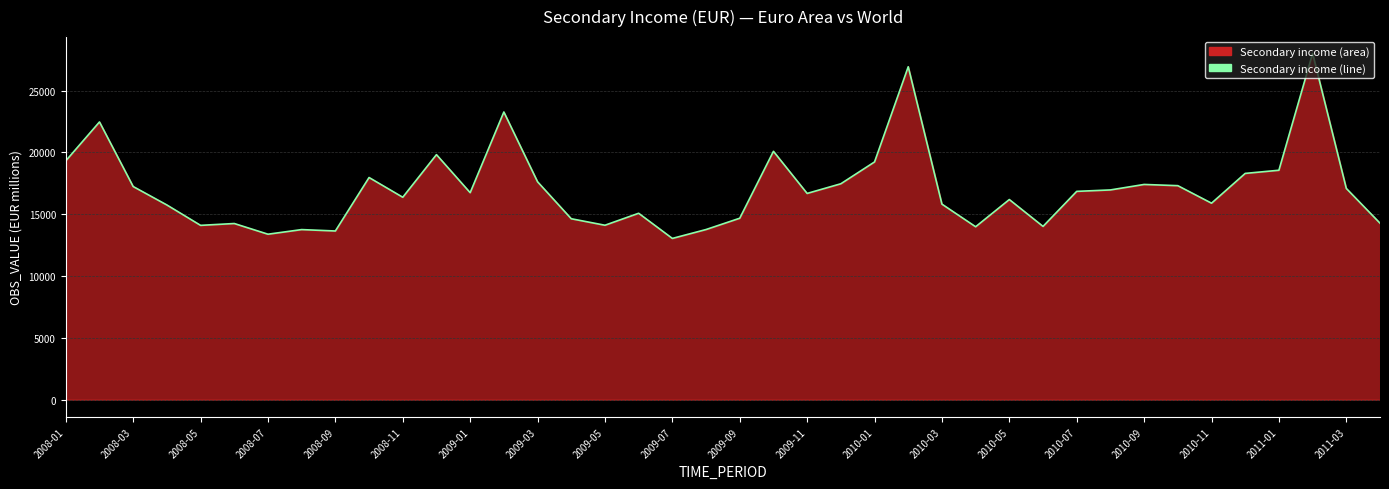

Is it true that the value at 2008-09 is 20128.2?

False